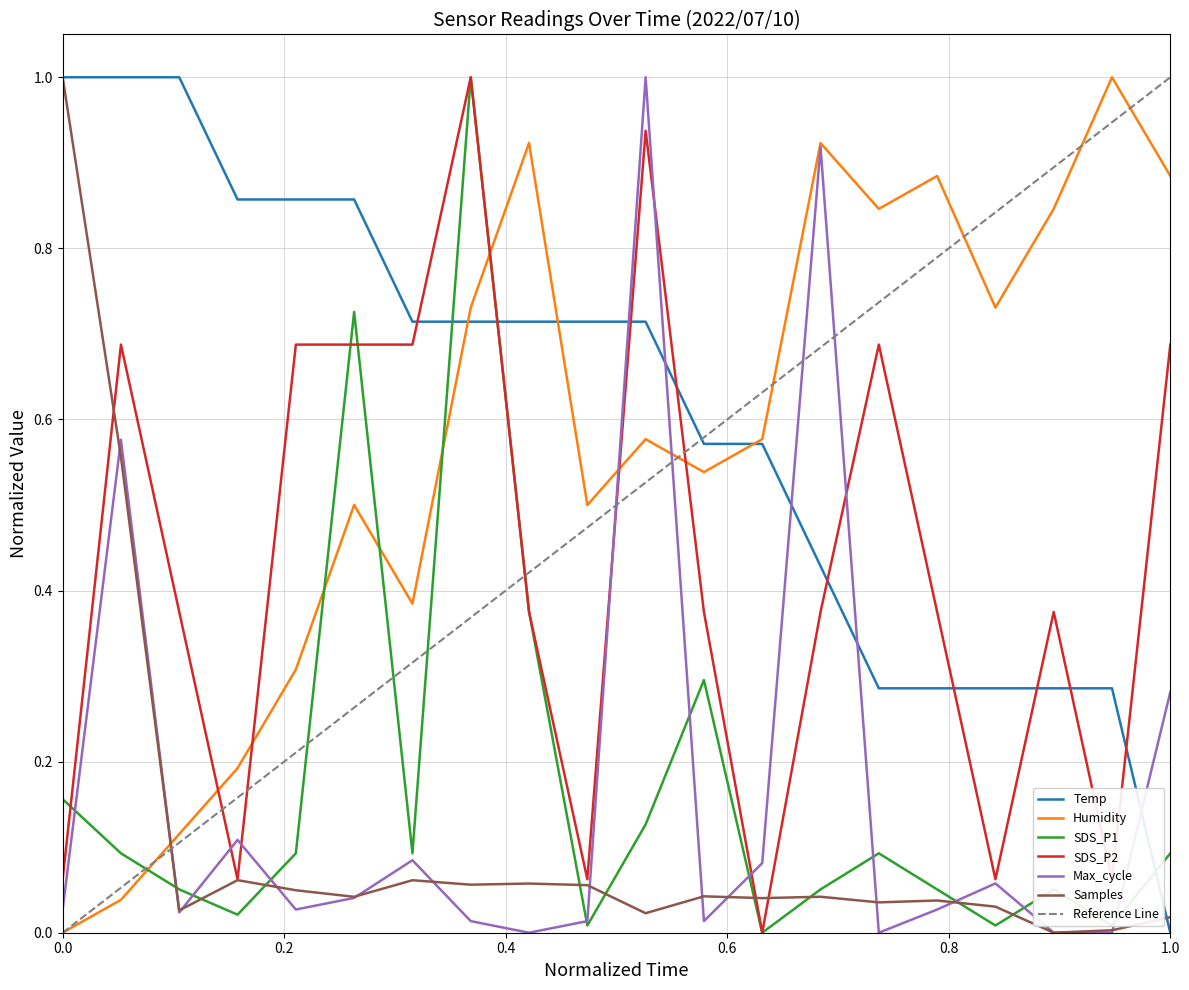

Which series has the largest range (max minus min)?

Temp